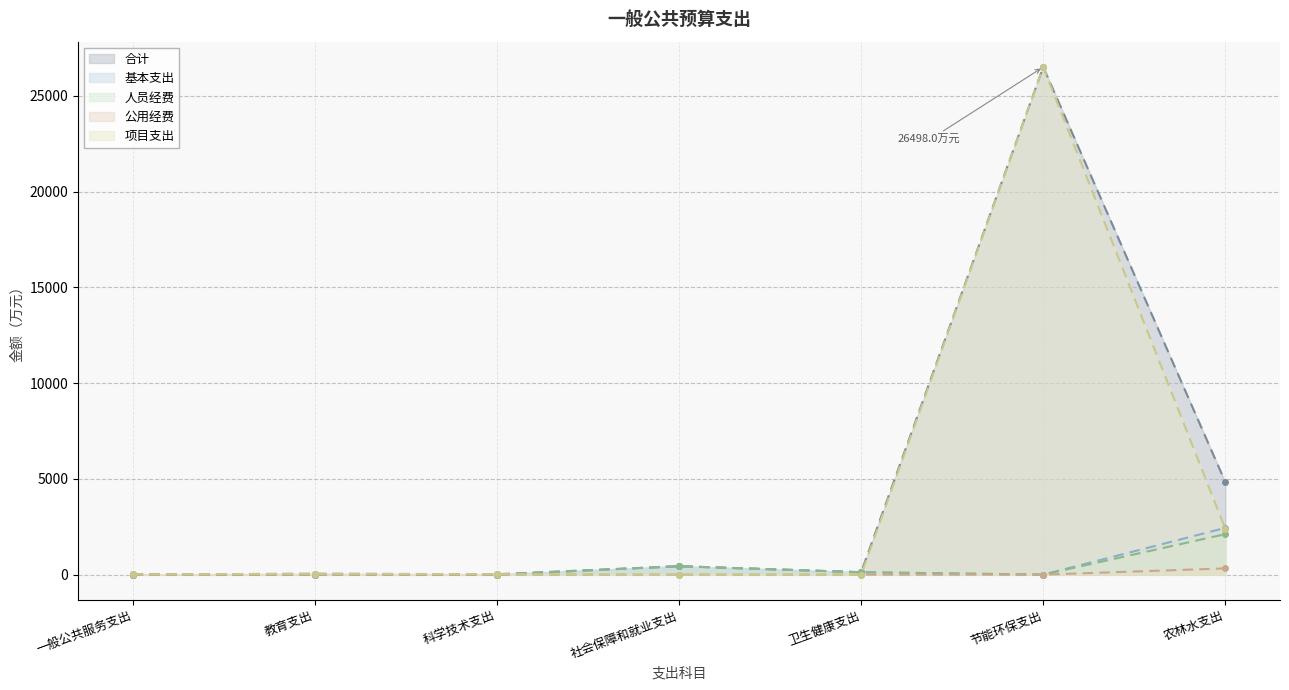

At which label is 合计 closest to 13255?

农林水支出